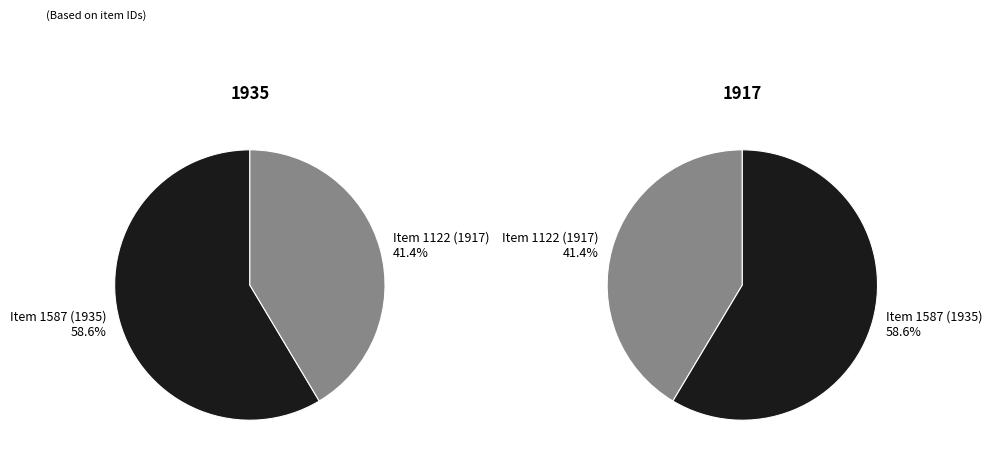

What percentage do Item 1122 (1917) and Item 1587 (1935) together represent?

100.0%